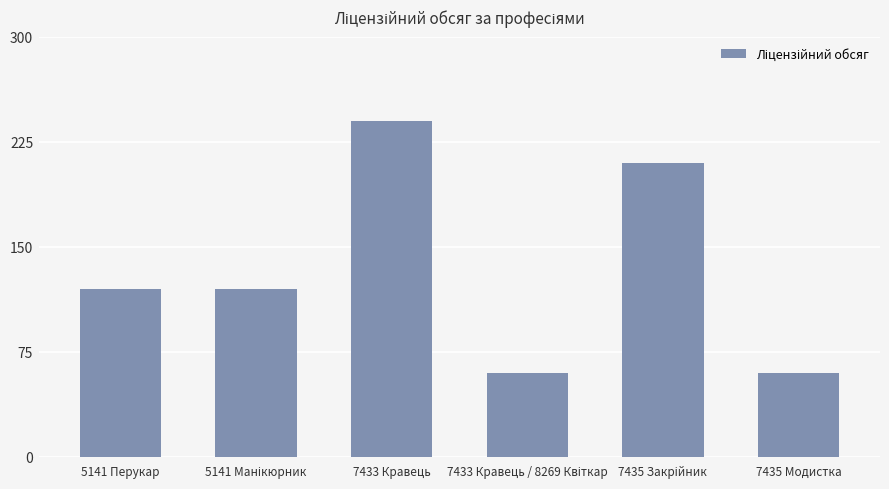

Reading left to right, extract all data points from this chart.

120	120	240	60	210	60